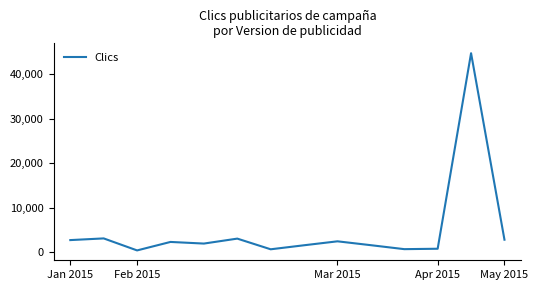

What is the maximum value shown in the chart?

44632